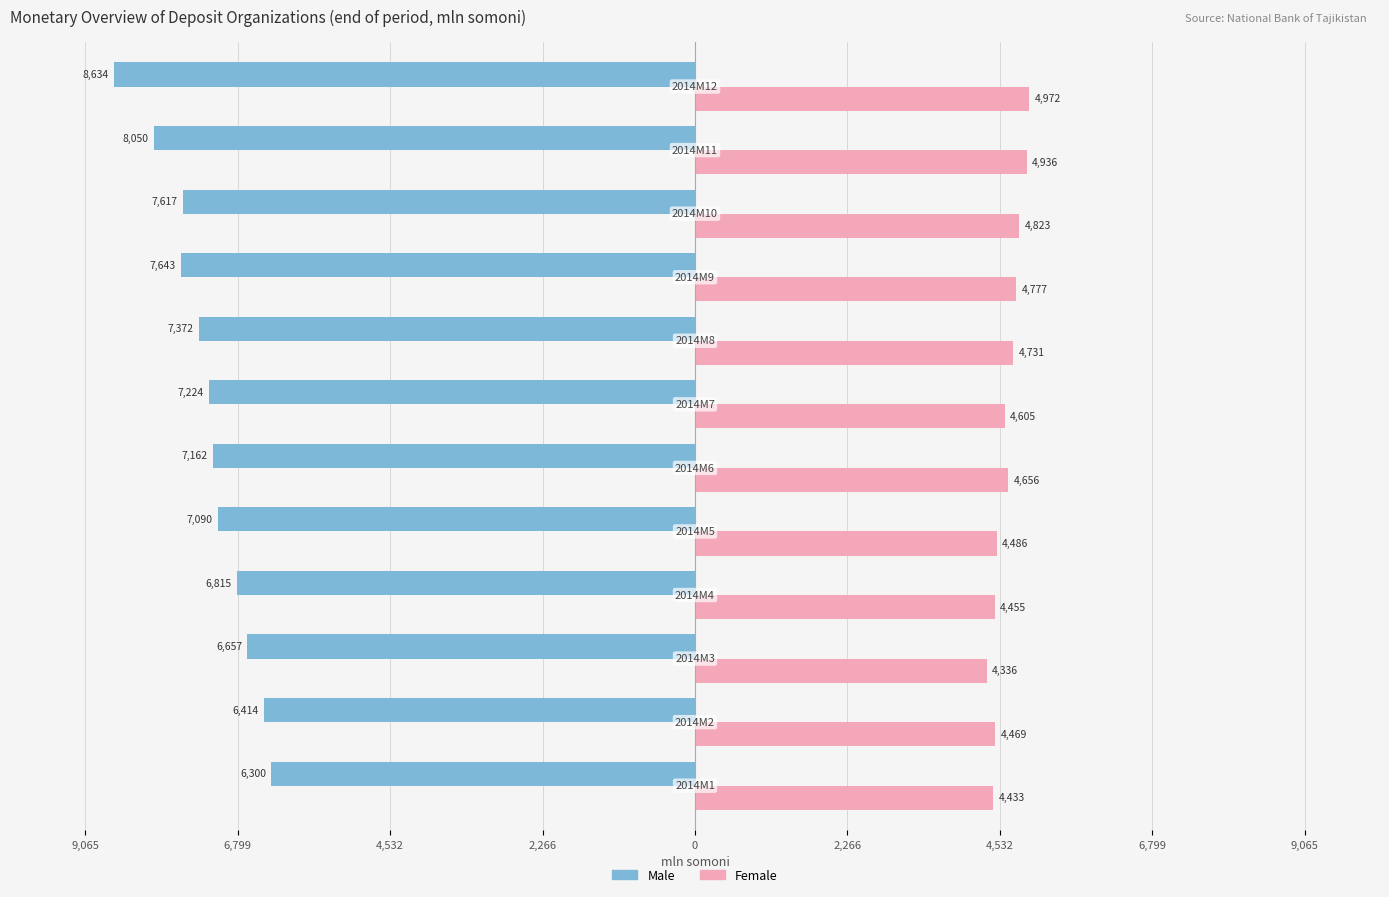

What are all the series names shown in the legend?

Male, Female